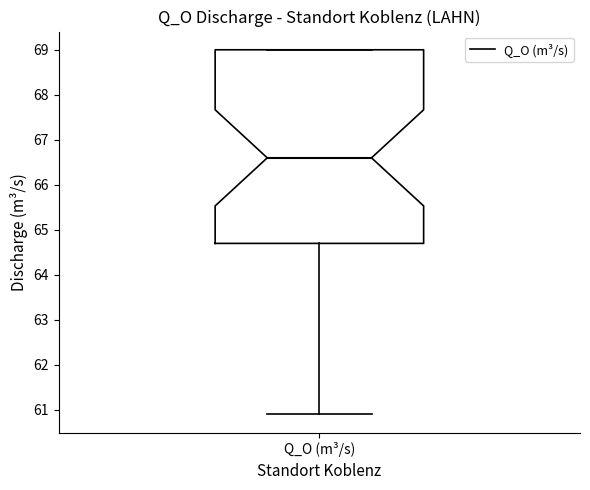

Transcribe this box plot: give where the median line is, the range the box spans, and where the two whiskers end, as read against the y-axis. The values are not printed on the chart, so give them approximately, as read against the axis.

median 66.6, box 64.7 to 69.0, whiskers 60.9 to 69.0